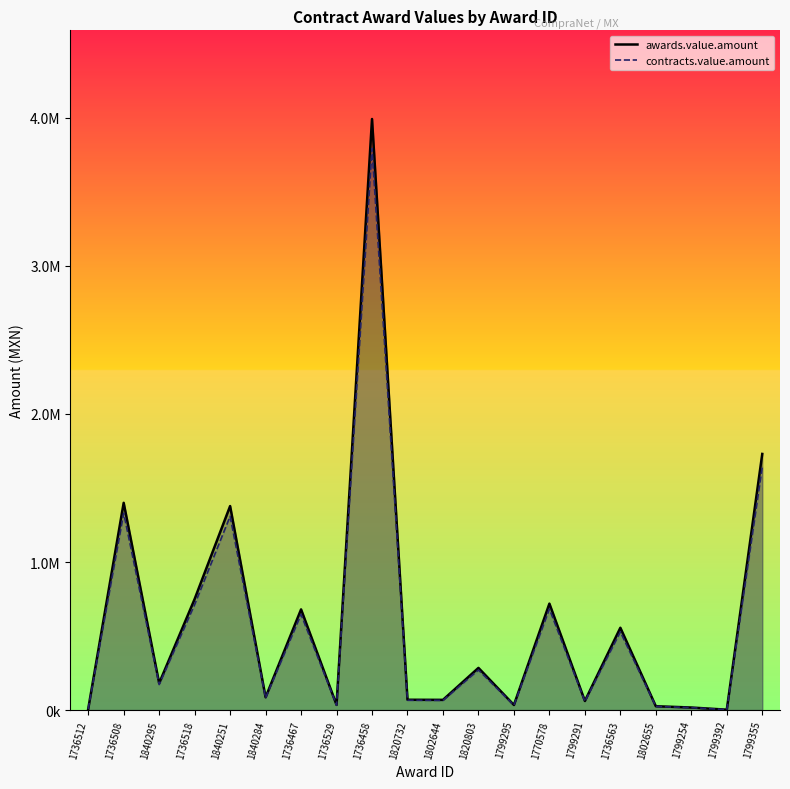

Is the value of contracts.value.amount at 1799392 greater than the value of awards.value.amount at 1799254?

No